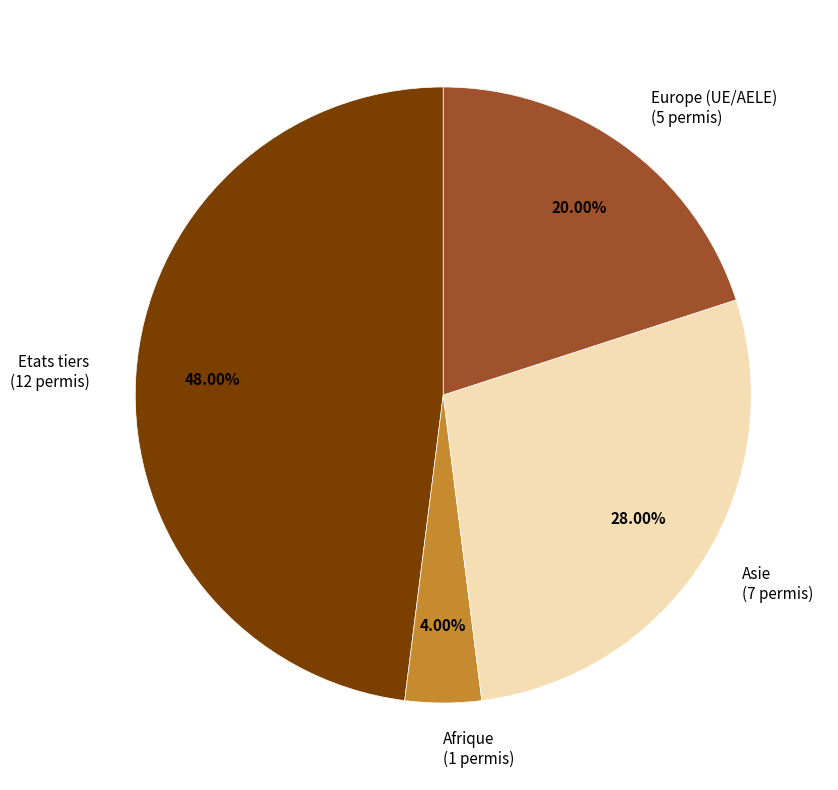

What is the largest slice in the pie chart?

Etats tiers